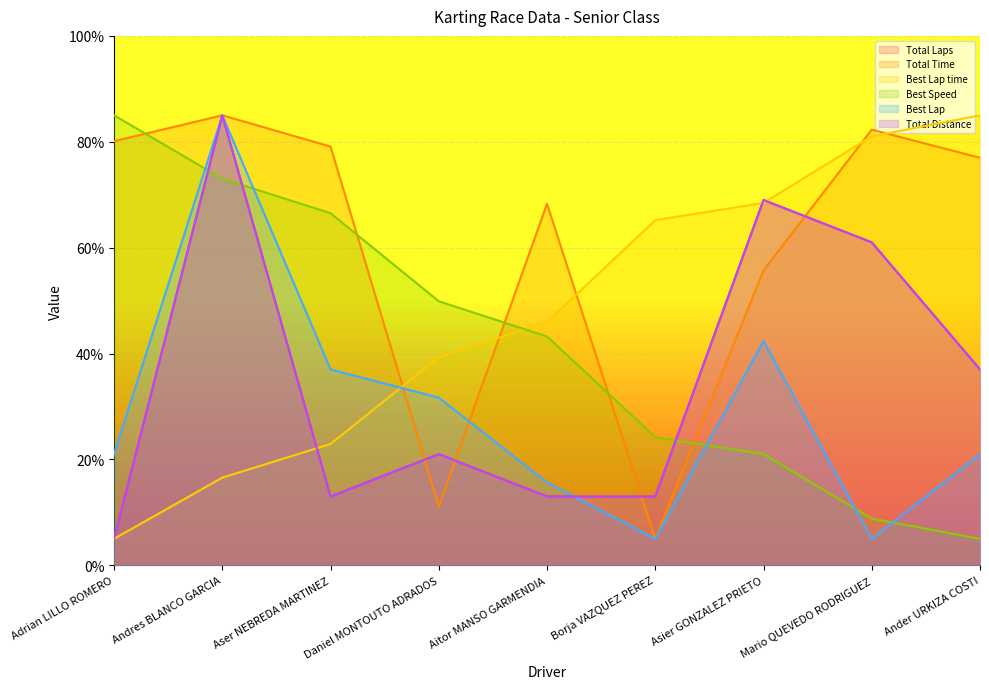

Does the chart display data point markers on the line(s)?

No